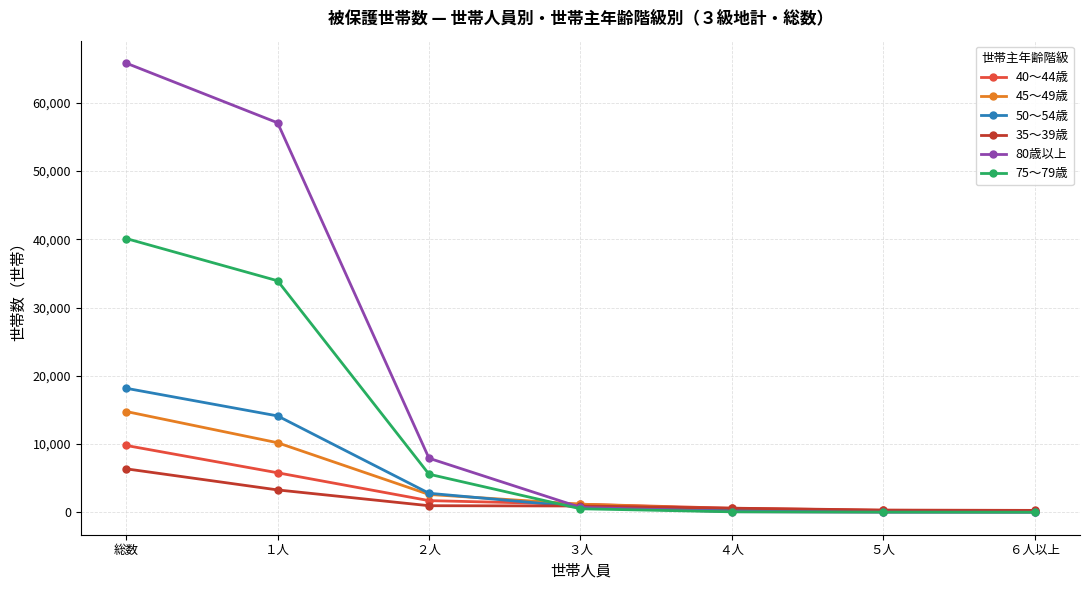

True or false: 50～54歳 has more than 1 points higher than both neighbors.

False